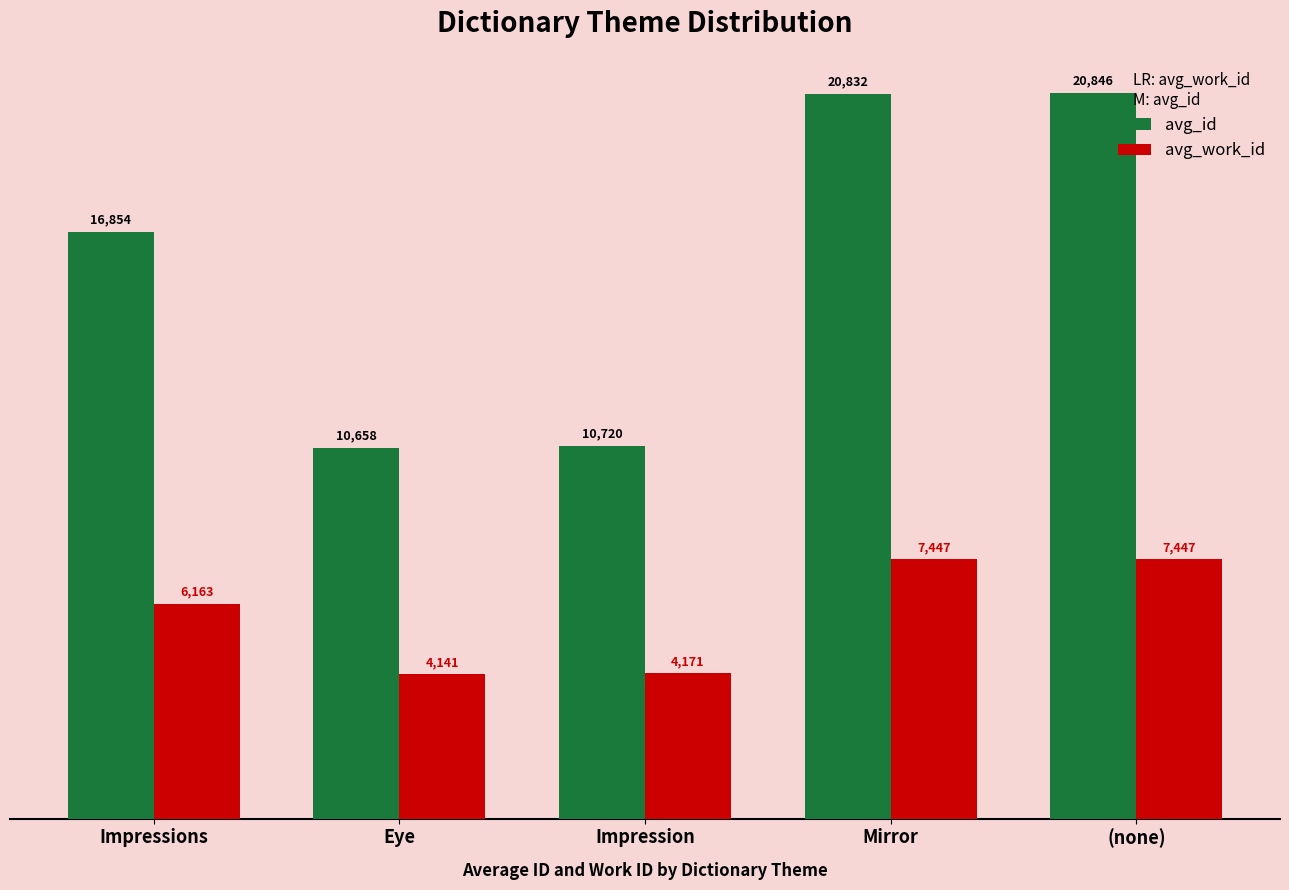

Where is avg_work_id nearest to the value 5794?

Impressions